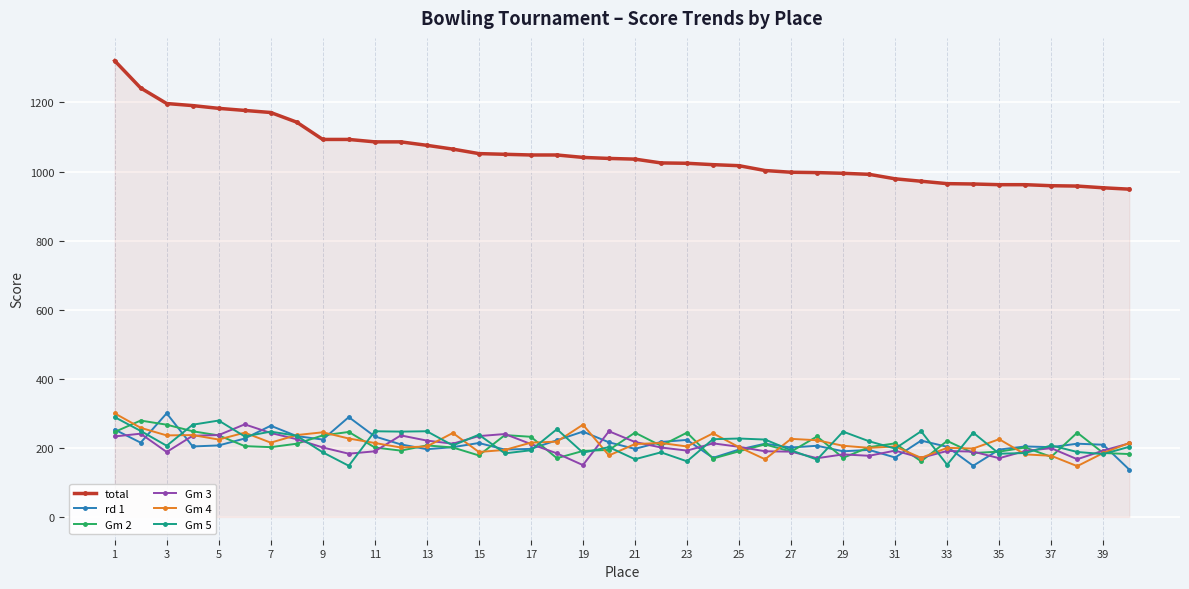

True or false: Gm 5 and total cross at least once.

False